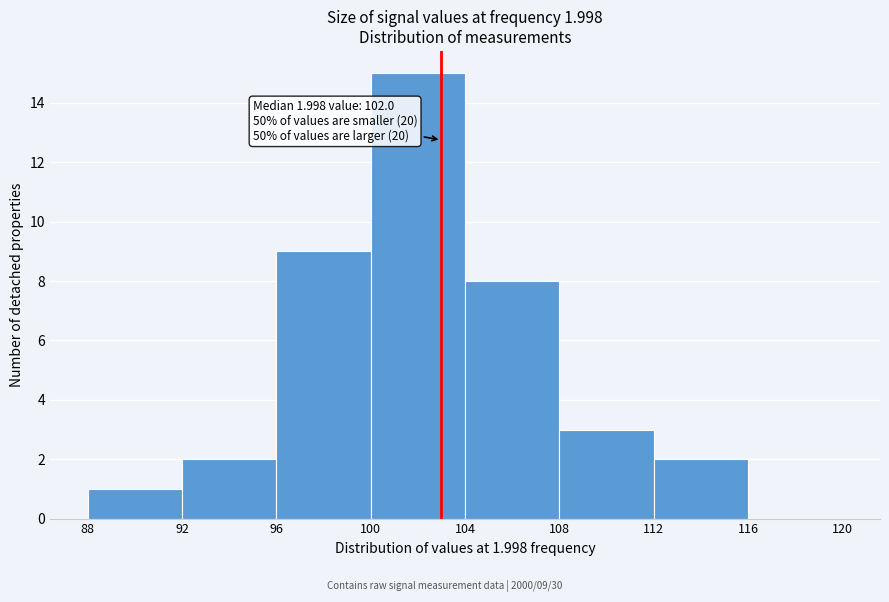

Which range on the x-axis has the tallest bar?

100 to 104